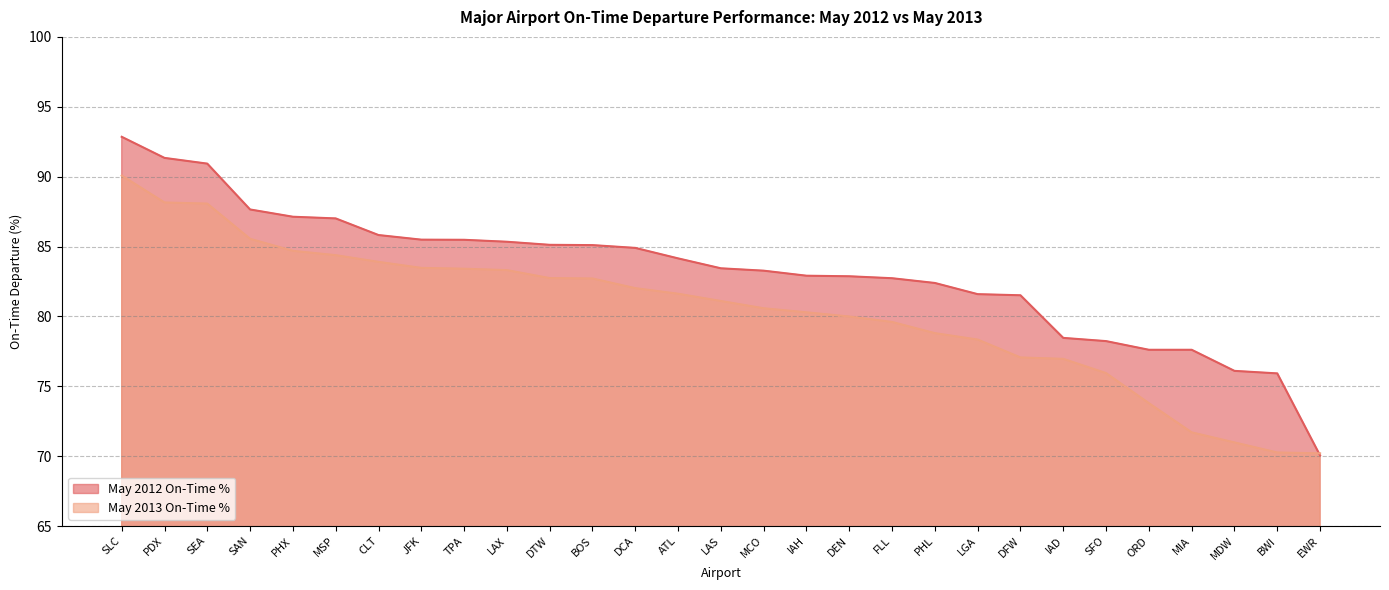

Reading left to right, extract all data points from this chart.

May 2012 On-Time %: 92.8	91.3	90.9	87.7	87.1	87.0	85.8	85.5	85.5	85.3	85.1	85.1	84.9	84.2	83.4	83.3	82.9	82.9	82.7	82.4	81.6	81.5	78.5	78.2	77.6	77.6	76.1	75.9	70.0
May 2013 On-Time %: 90.1	88.2	88.1	85.5	84.7	84.4	83.9	83.5	83.4	83.3	82.7	82.7	82.0	81.6	81.1	80.6	80.3	80.0	79.6	78.8	78.3	77.1	77.0	75.9	73.8	71.7	71.0	70.3	70.2